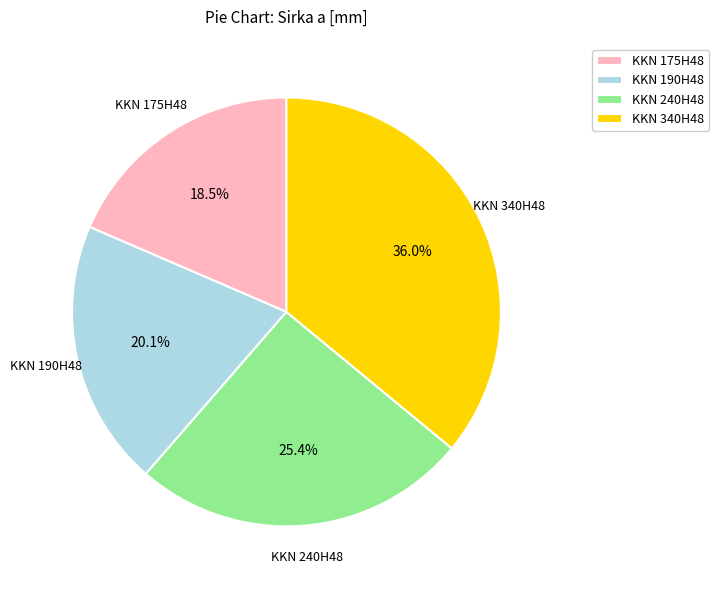

How many segments does this pie chart have?

4